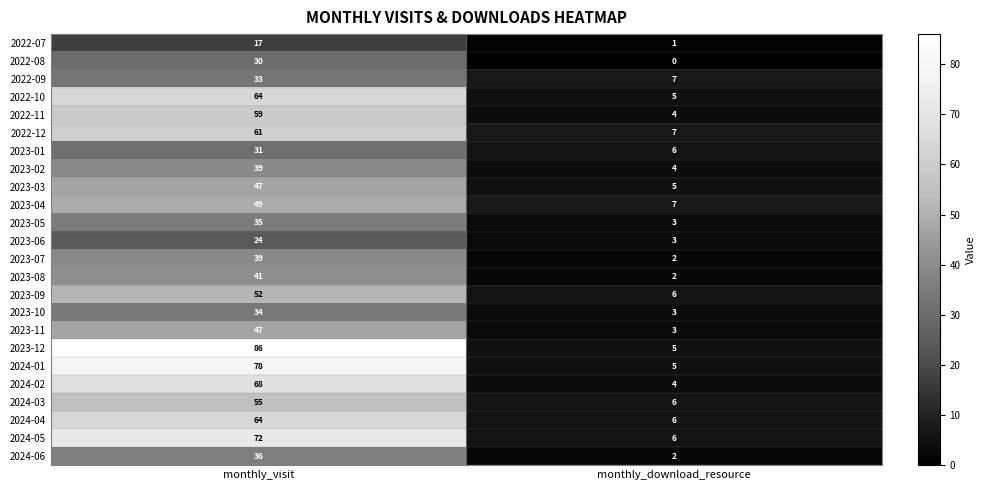

Which series has the largest range (max minus min)?

2023-12